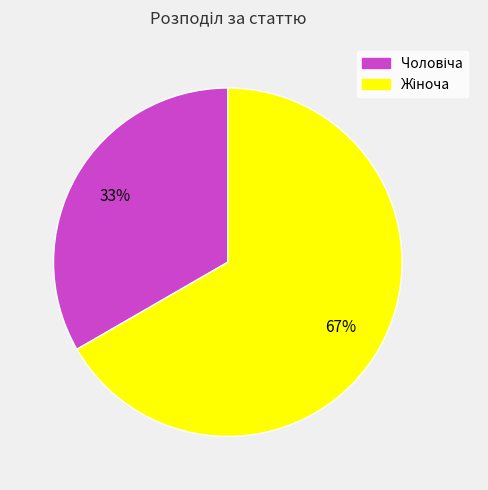

Is there any slice that represents more than half of the pie?

Yes